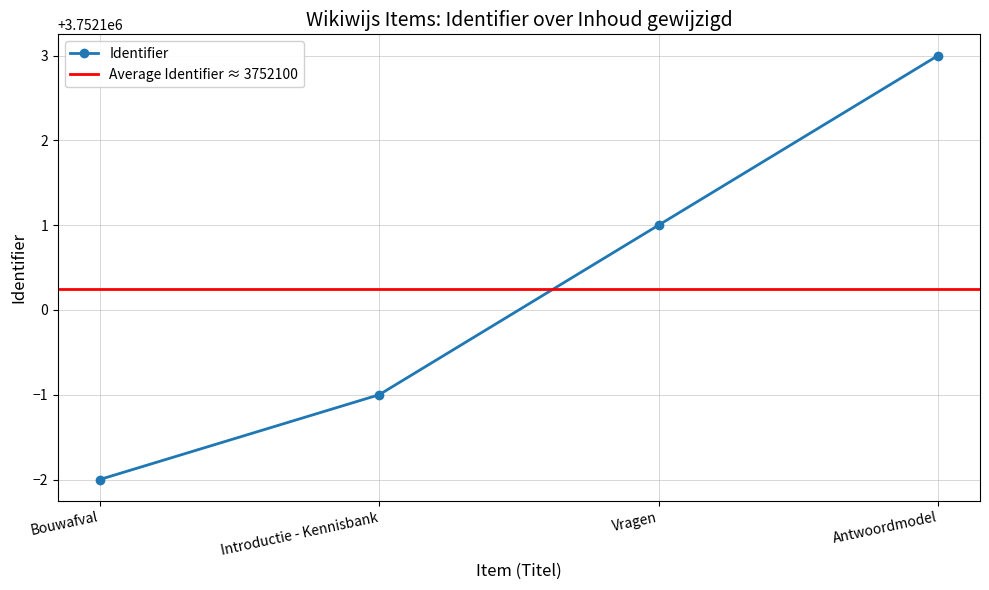

What is the difference between the maximum and second lowest values?

4